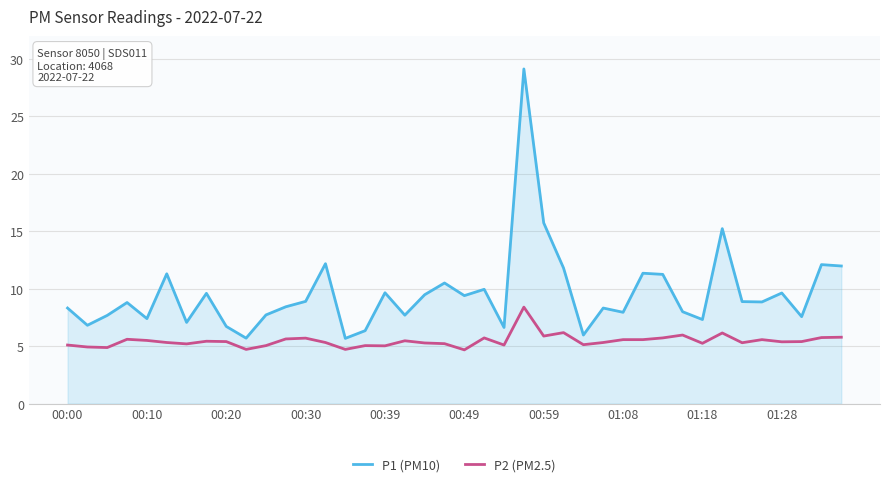

What is the greatest value displayed?

29.1